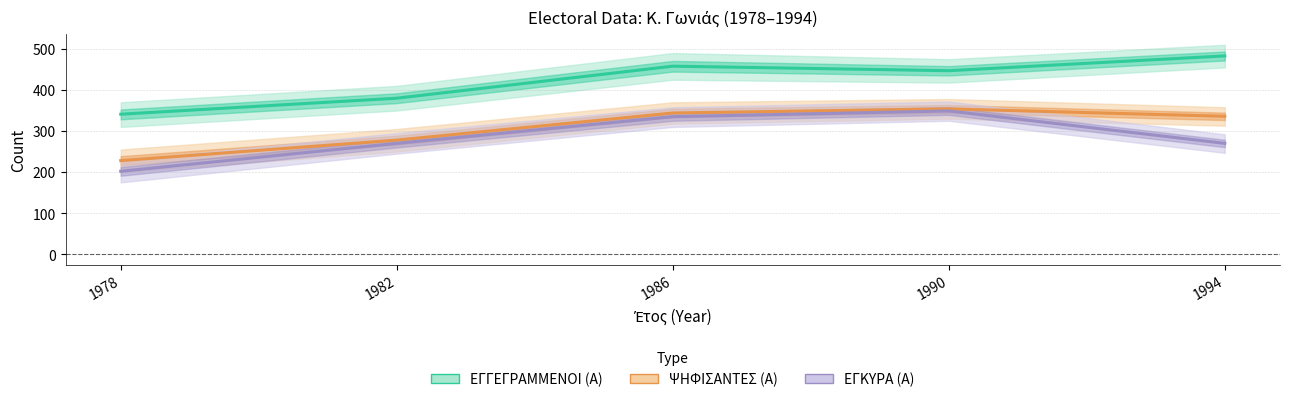

Reading left to right, what are all the values shown in this chart?

ΕΓΓΕΓΡΑΜΜΕΝΟΙ (Α): 1978=341	1982=380	1986=458	1990=447	1994=483
ΨΗΦΙΣΑΝΤΕΣ (Α): 1978=228	1982=278	1986=344	1990=354	1994=336
ΕΓΚΥΡΑ (Α): 1978=202	1982=270	1986=335	1990=349	1994=270